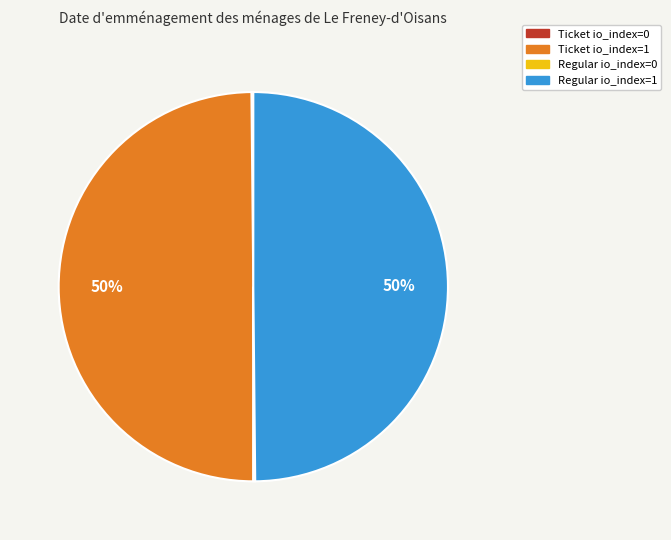

To the nearest percent, what is the difference between the largest and smallest slice percentages?

50%